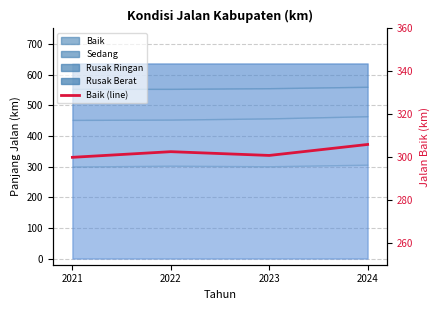

What is the ratio of the value at 2021 to the value at 2023?

1.0